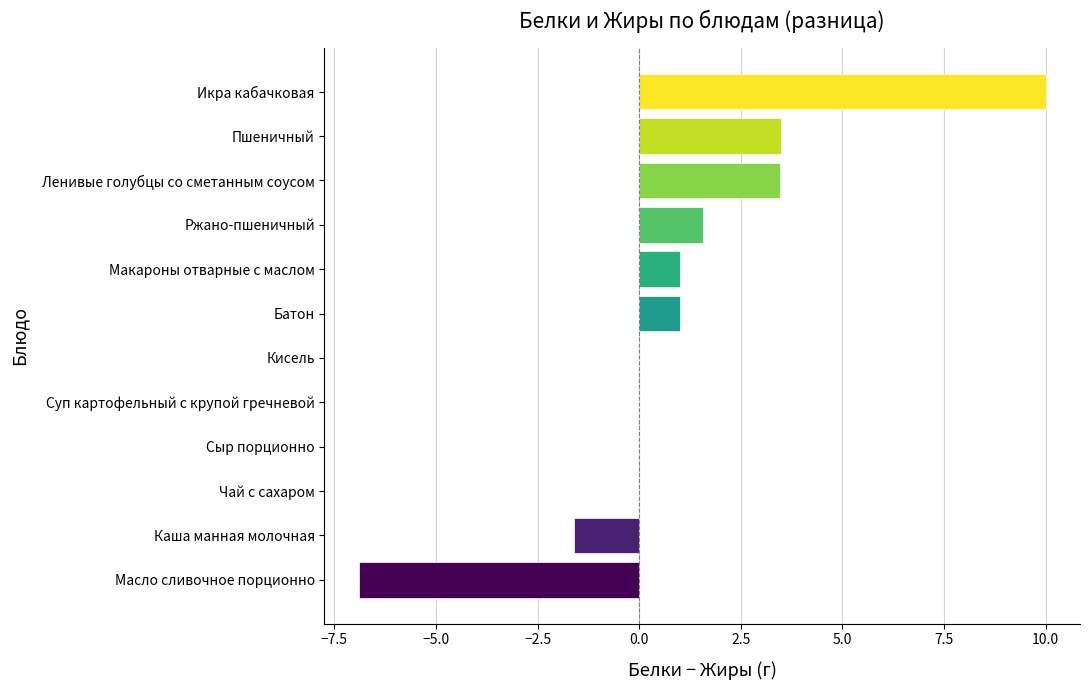

What is the sum of all values?

12.0